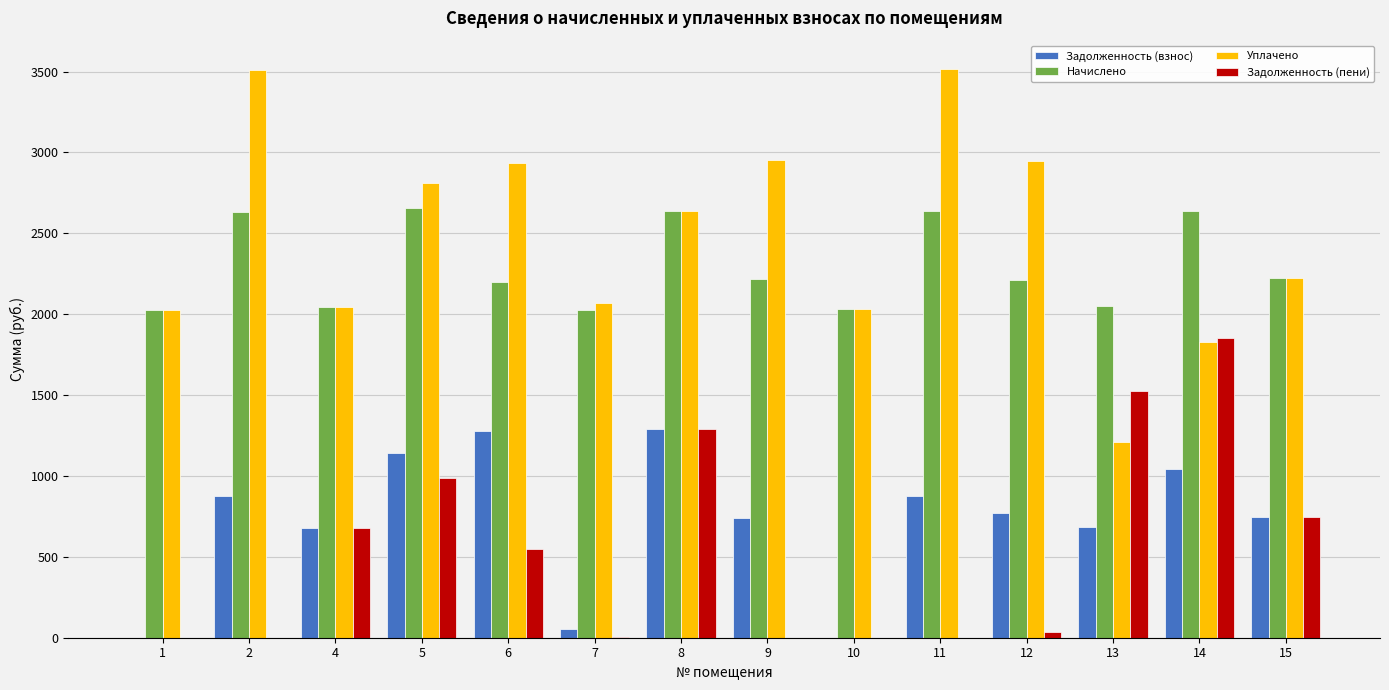

Which series changed the most between 7 and 8?

Задолженность (пени)